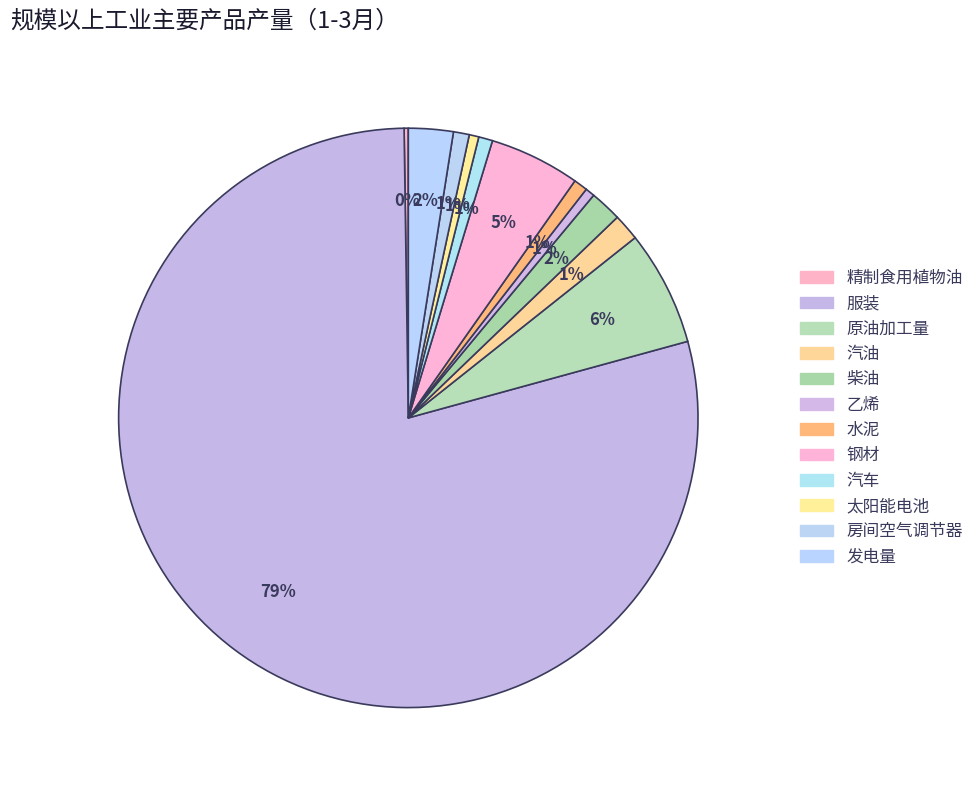

Rank the categories by value from lowest to highest.

精制食用植物油, 乙烯, 太阳能电池, 水泥, 汽车, 房间空气调节器, 汽油, 柴油, 发电量, 钢材, 原油加工量, 服装